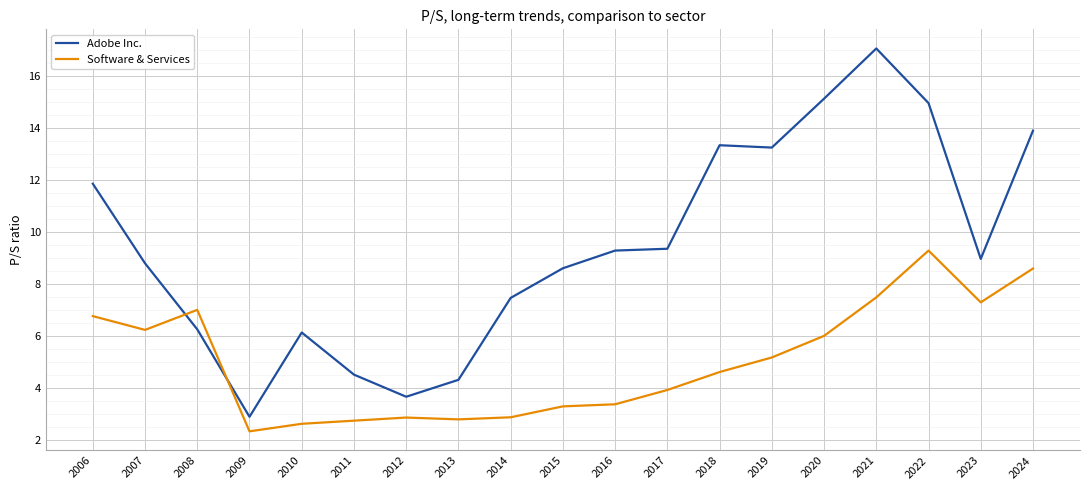

True or false: Adobe Inc. and Software & Services intersect in this chart.

True